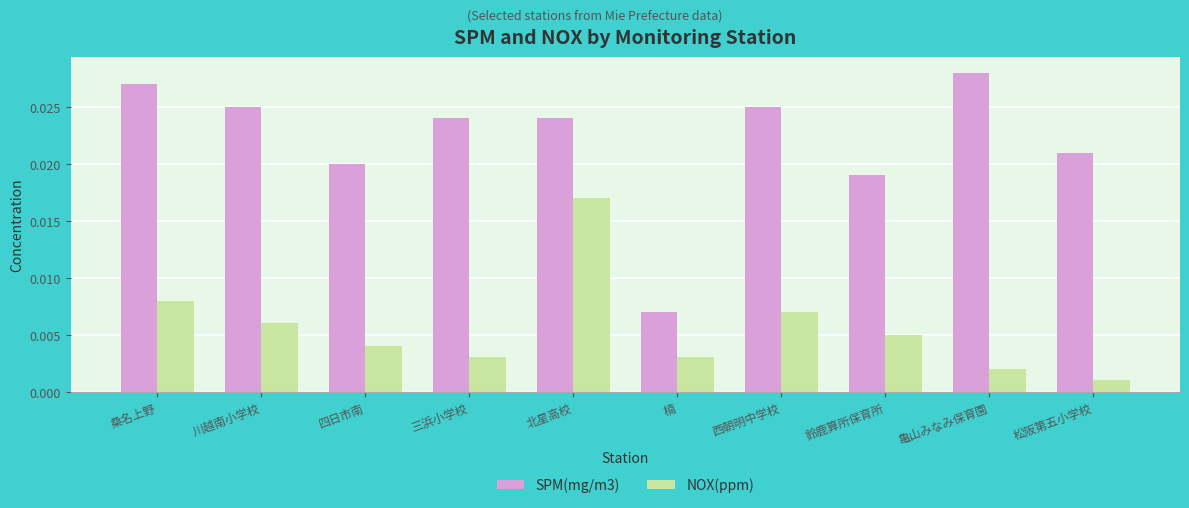

Where is SPM(mg/m3) nearest to the value 0?

楠